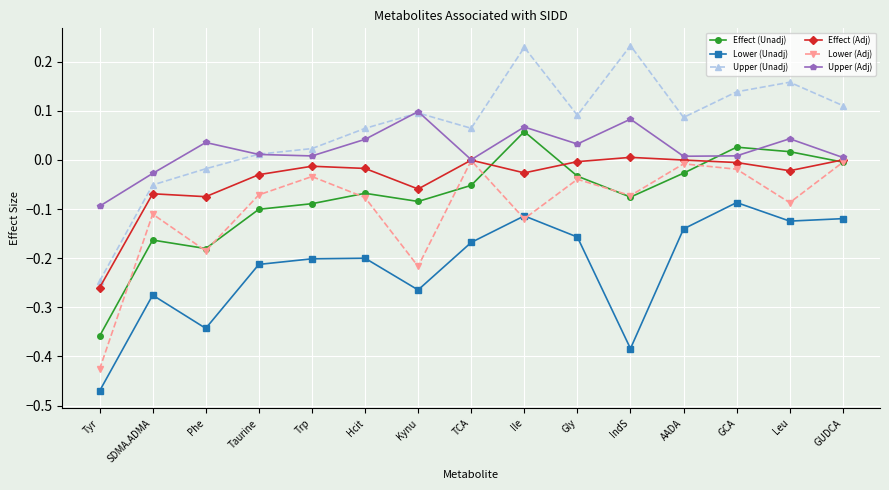

True or false: Effect (Unadj) has a value of 0.1 at Ile.

True